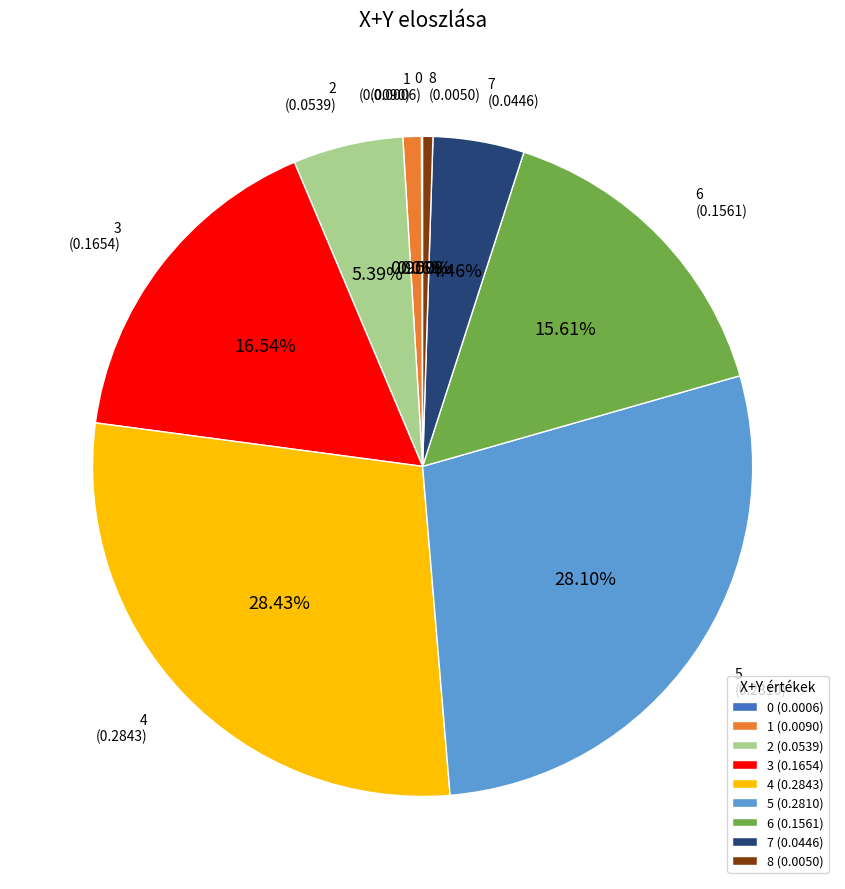

Is there a majority slice in this chart?

No